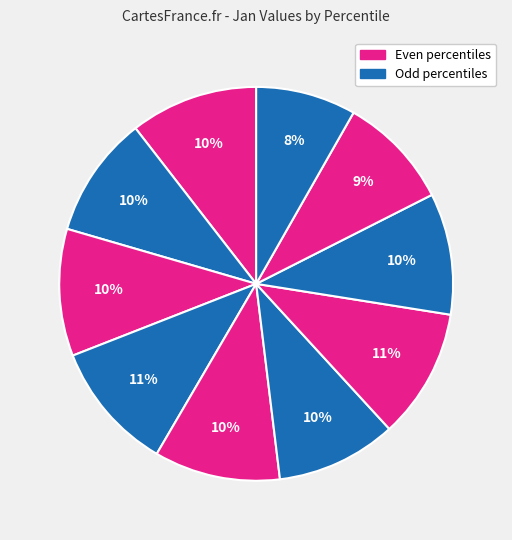

Count the number of slices in the pie.

10